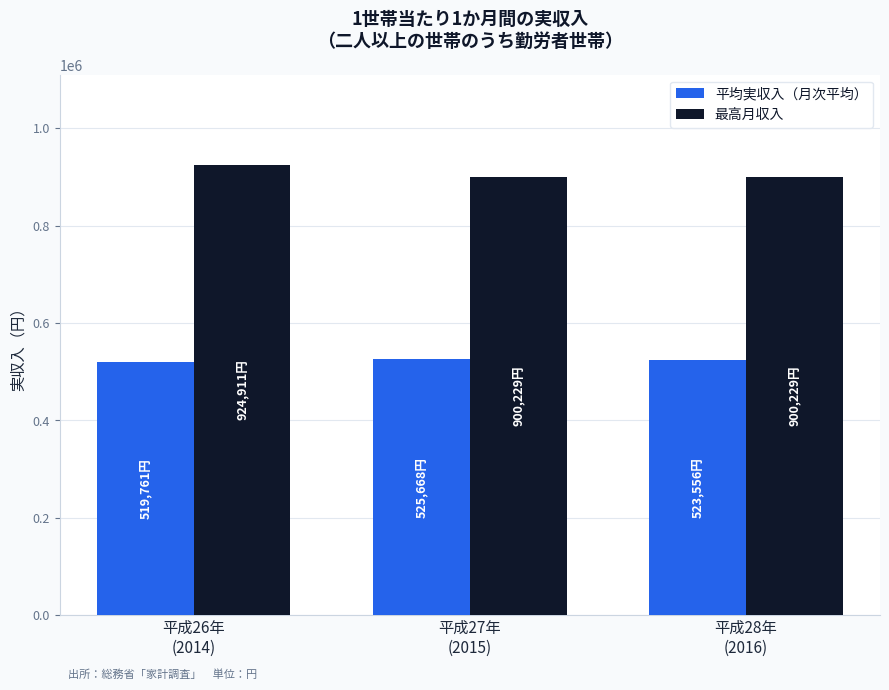

What is the label of the 1st bar from the left?

平成26年
(2014)